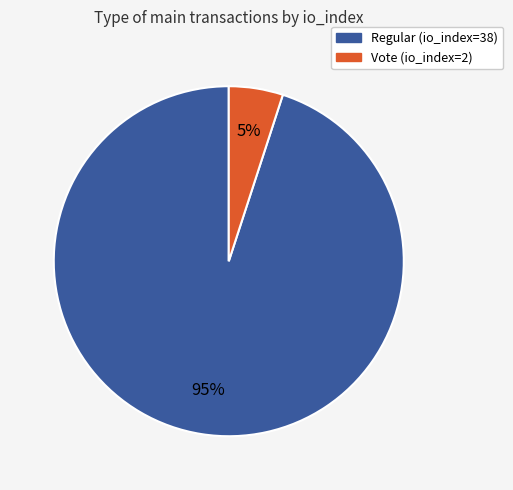

Which category has the smallest portion of the pie?

Vote (io_index=2)